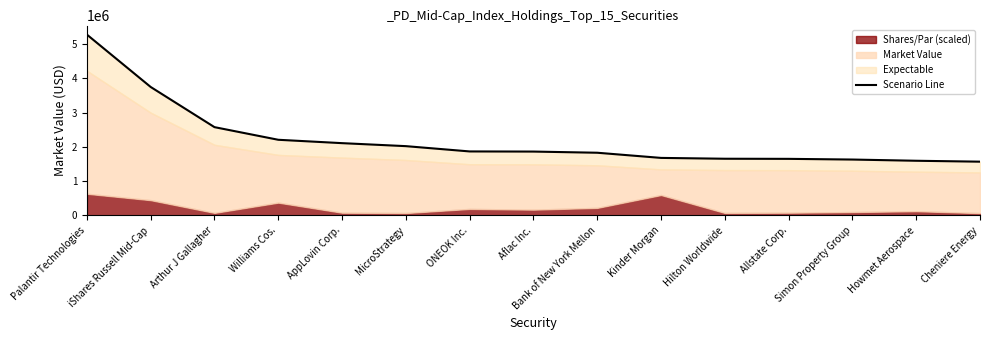

True or false: the data shows 1656279.6 at Hilton Worldwide.

True